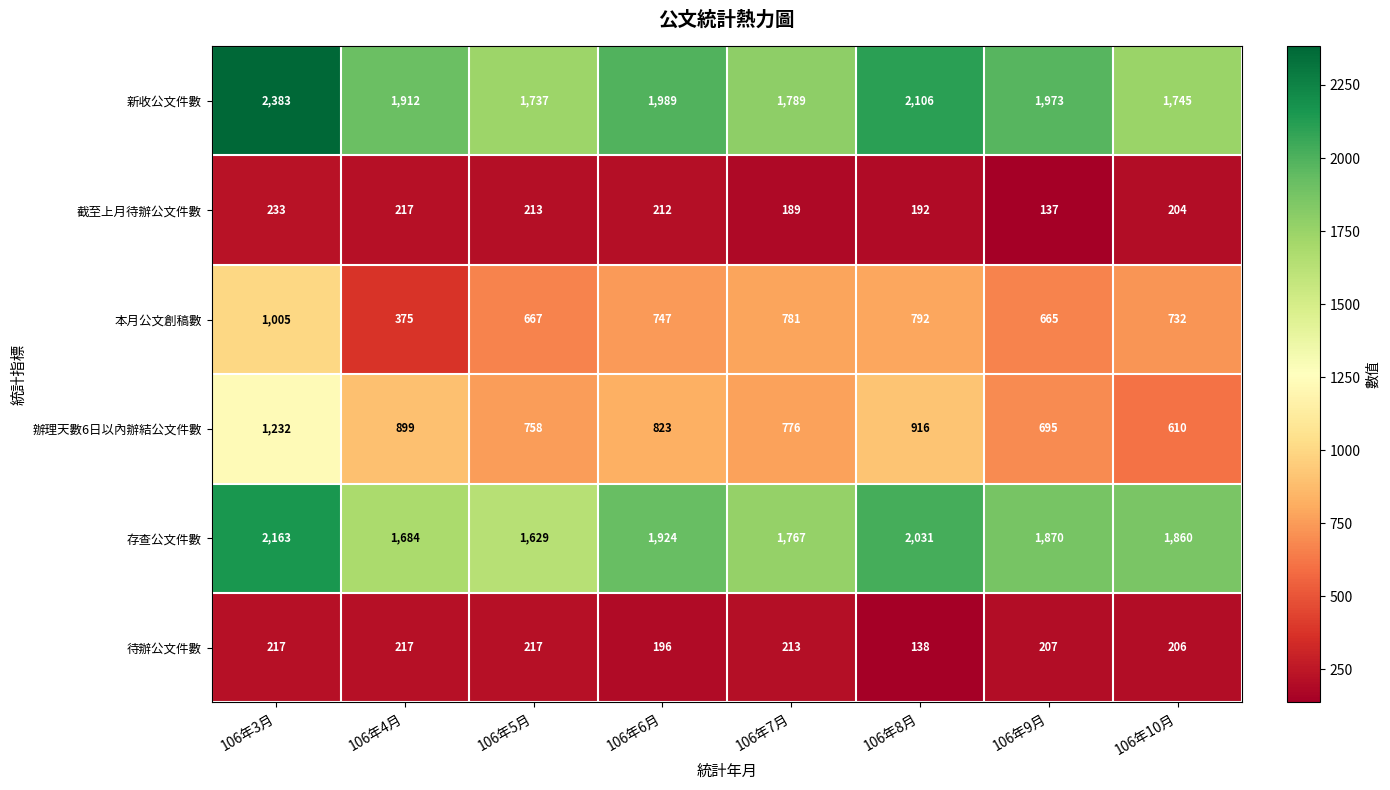

Which category has the highest value across all series?

106年3月